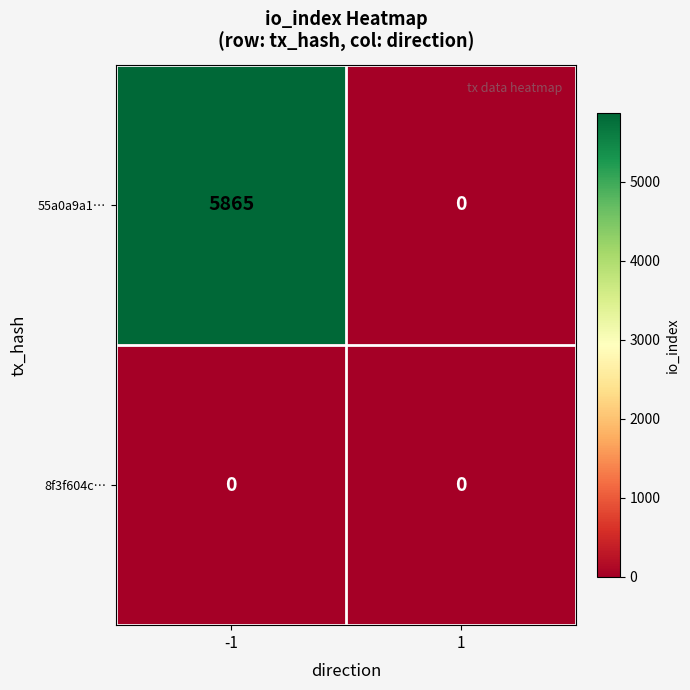

List the series in order of their peak value, highest first.

55a0a9a1…, 8f3f604c…